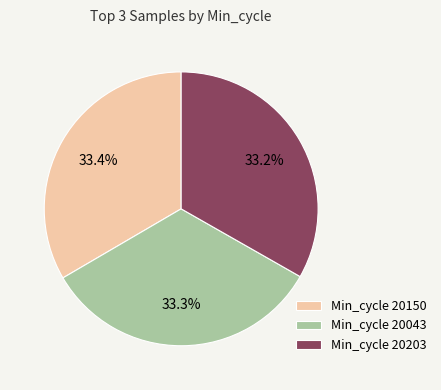

Is there a majority slice in this chart?

No